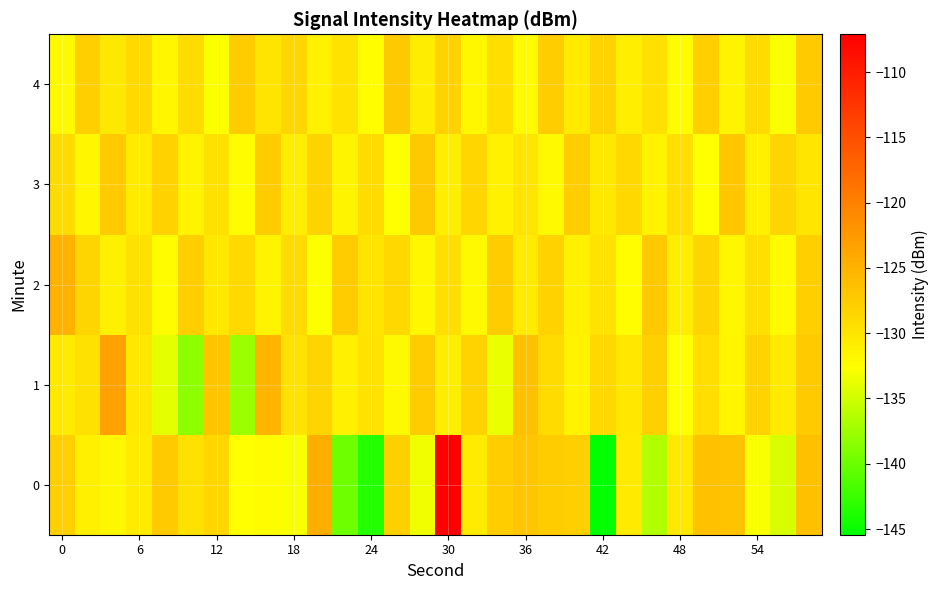

Which series has the largest total across all categories?

2